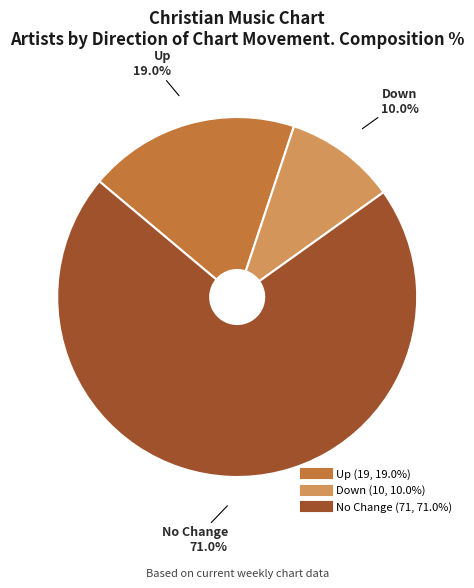

To the nearest percent, what is the difference between the largest and smallest slice percentages?

61%